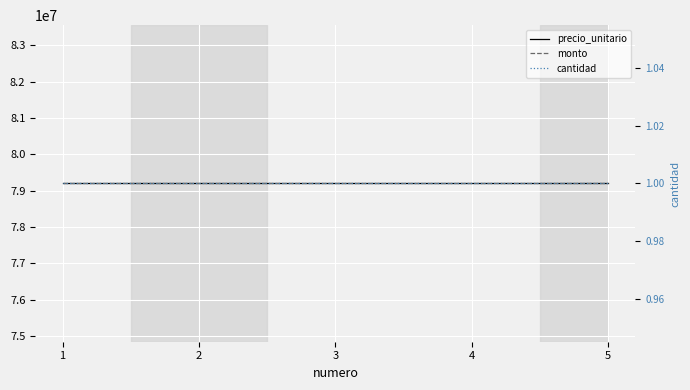

At which category does the chart reach its peak across all series?

1